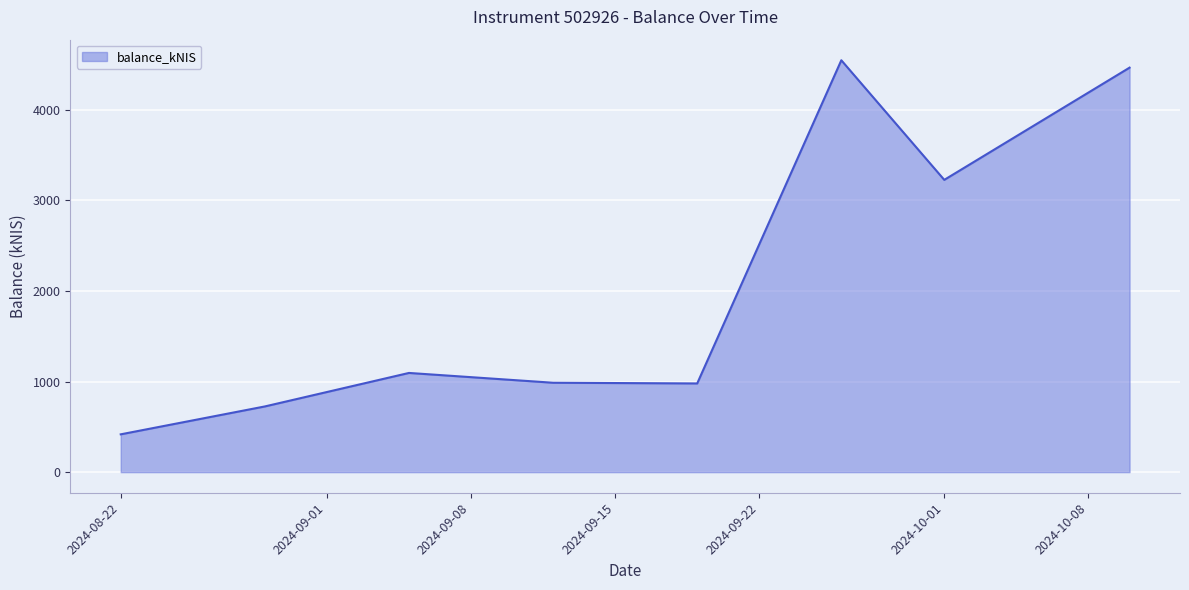

What is the difference between the maximum and minimum values?

4130.4